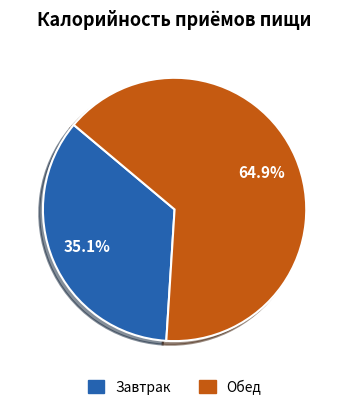

Which has a higher value, Обед or Завтрак?

Обед